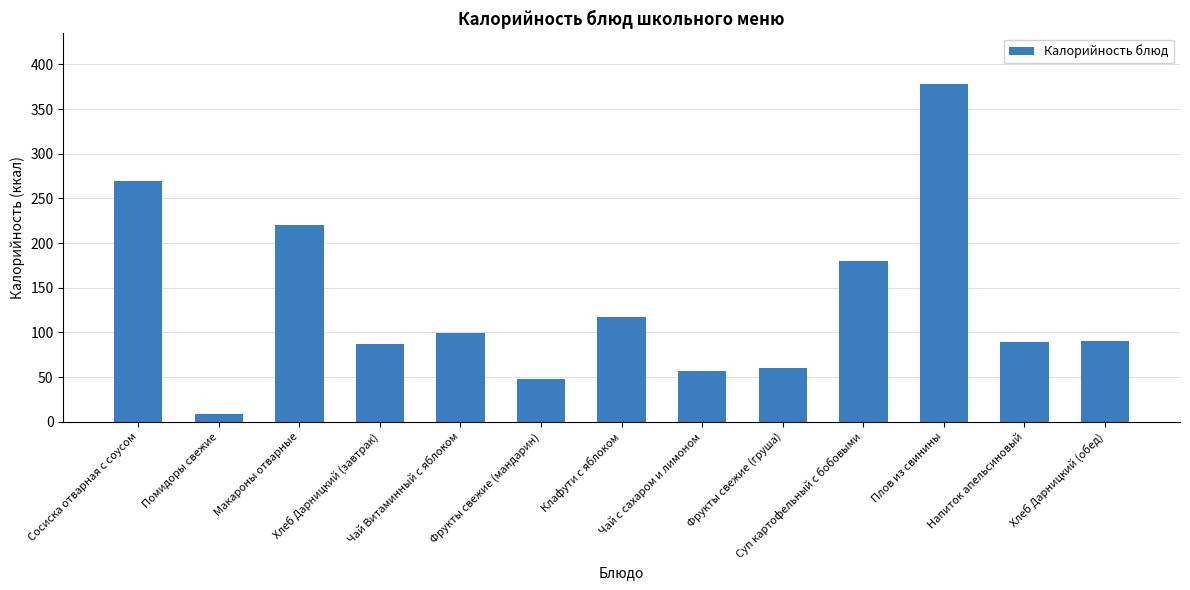

What value does the data have at Сосиска отварная с соусом?

269.0